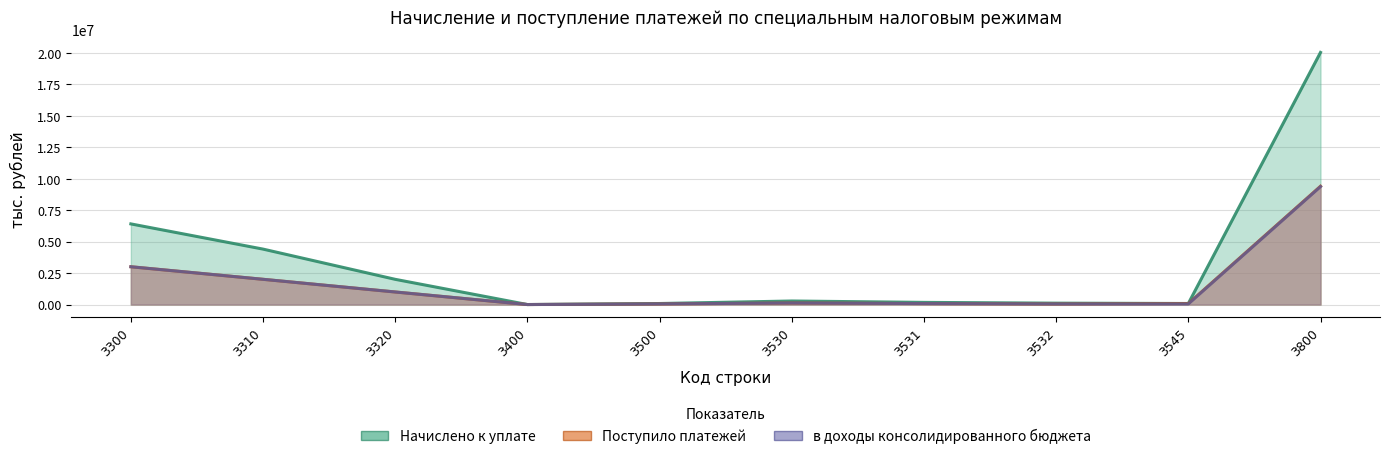

At which category is the sum across all series the highest?

3800